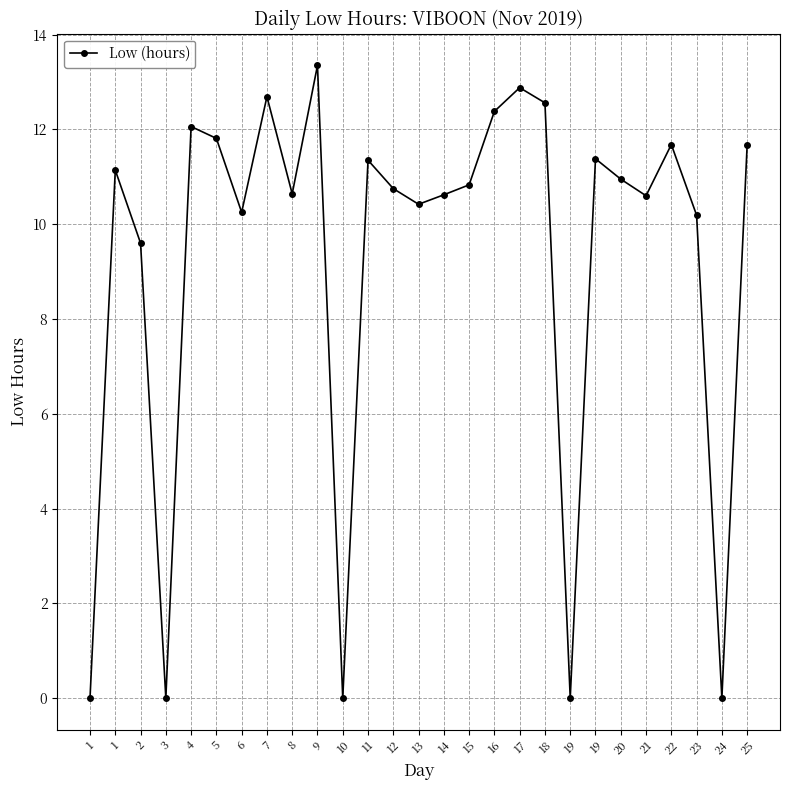

How many values are below 10?

6